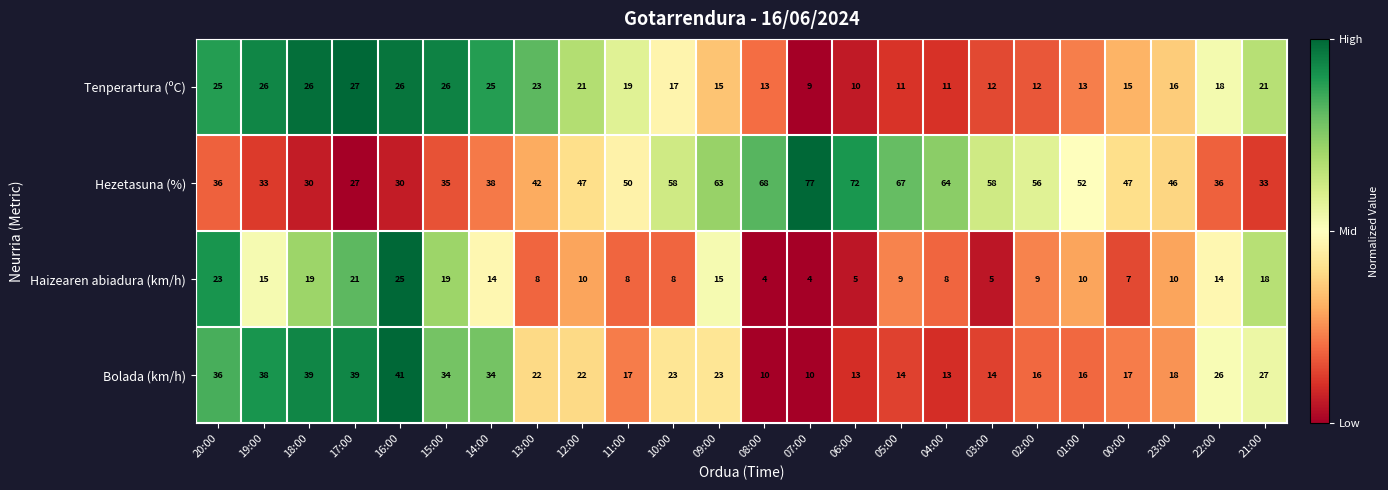

What is the maximum value shown in the chart?

77